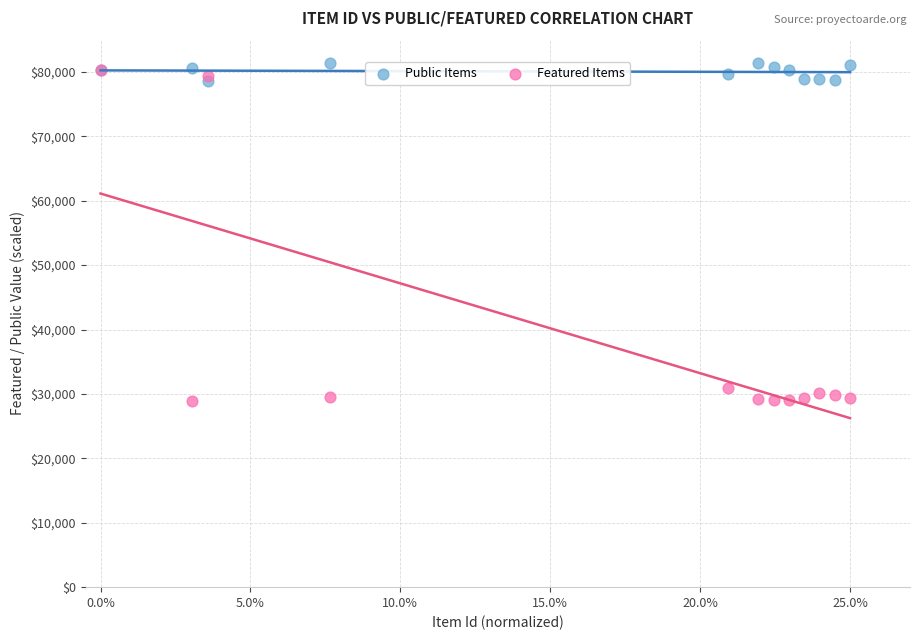

What are all the series names shown in the legend?

Public Items, Featured Items